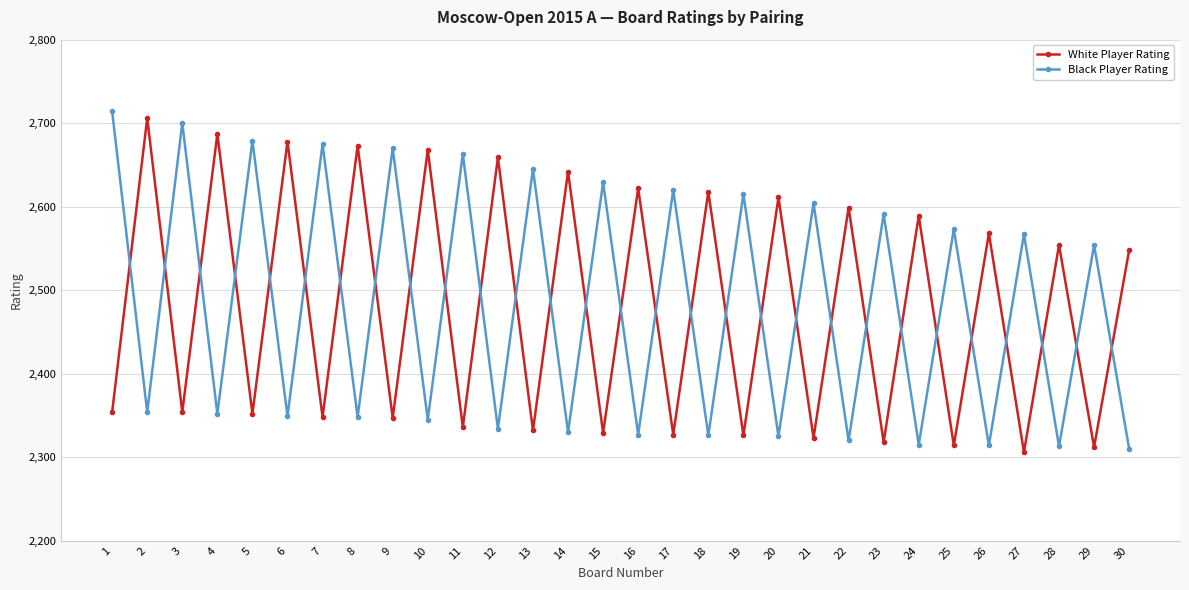

The White Player Rating series shows 2318 at 23. True or false?

True